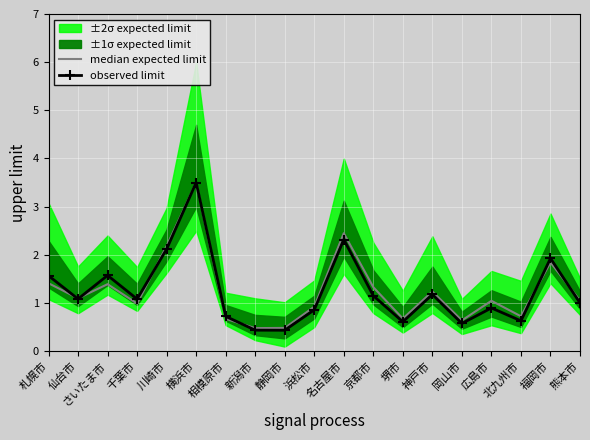

Reading left to right, transcribe all the data shown in this chart.

median expected limit: 1.4	1.1	1.4	1.0	2.2	3.5	0.7	0.5	0.5	0.9	2.4	1.3	0.7	1.2	0.6	1.0	0.7	1.8	1.1
observed limit: 1.6	1.1	1.6	1.1	2.1	3.5	0.7	0.4	0.4	0.9	2.3	1.2	0.6	1.2	0.6	0.9	0.6	1.9	1.0